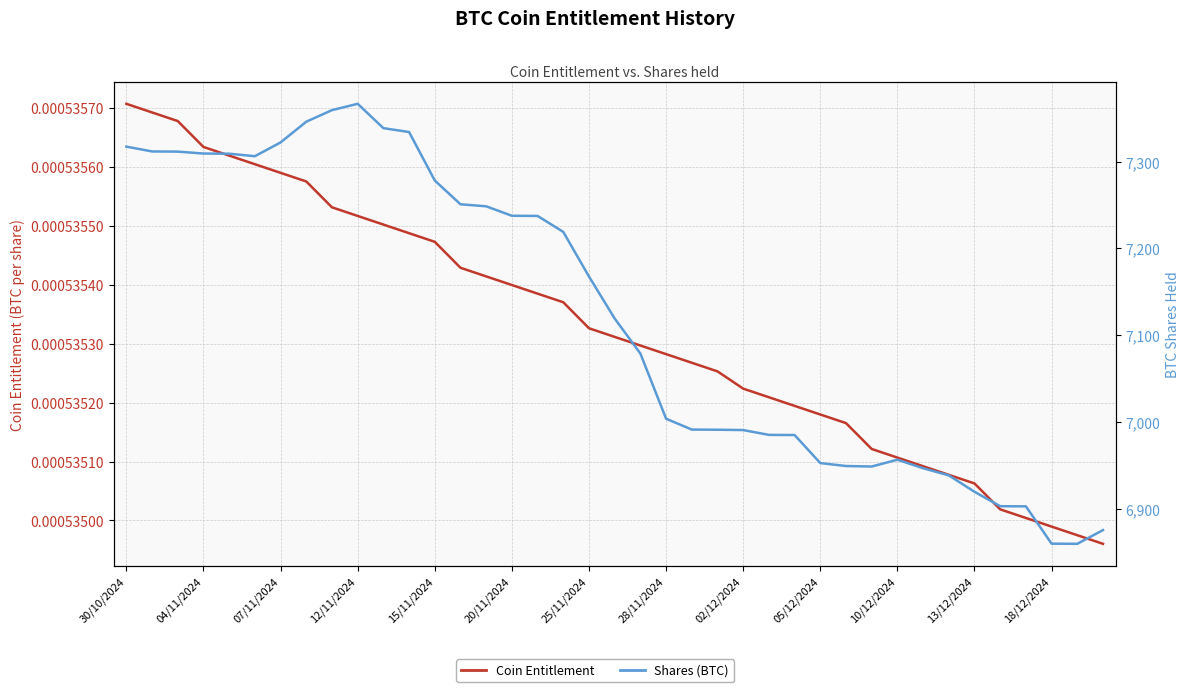

True or false: Coin Entitlement has more than 1 points higher than both neighbors.

False